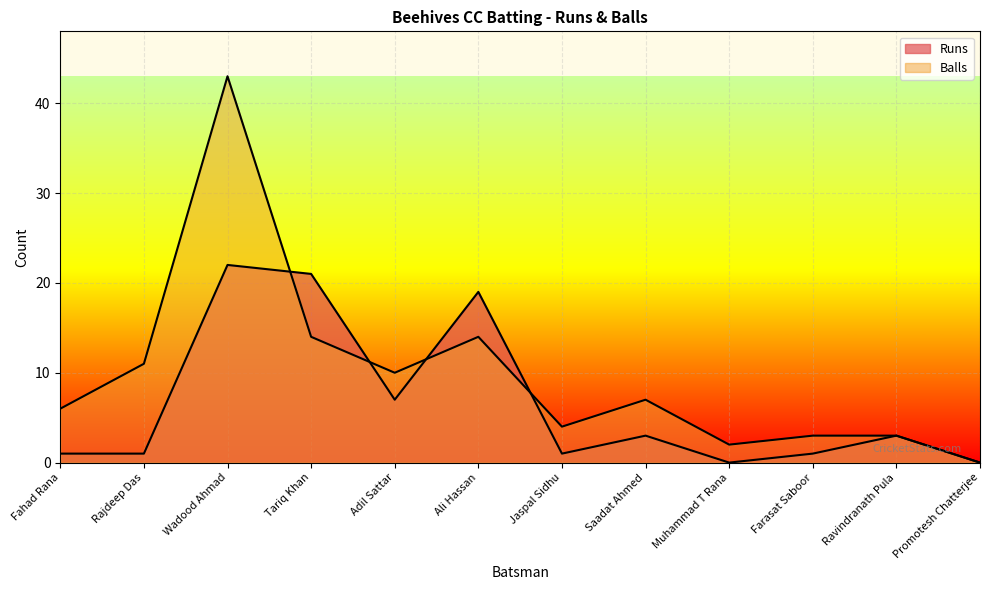

What is the value of the Balls point at the 7th from the left?

4